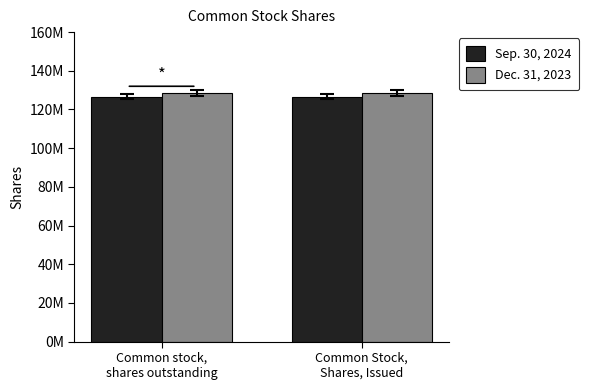

Reading right to left, list all the values displayed in this chart.

Sep. 30, 2024: Common Stock,
Shares, Issued=126625221	Common stock,
shares outstanding=126625221
Dec. 31, 2023: Common Stock,
Shares, Issued=128420923	Common stock,
shares outstanding=128420923